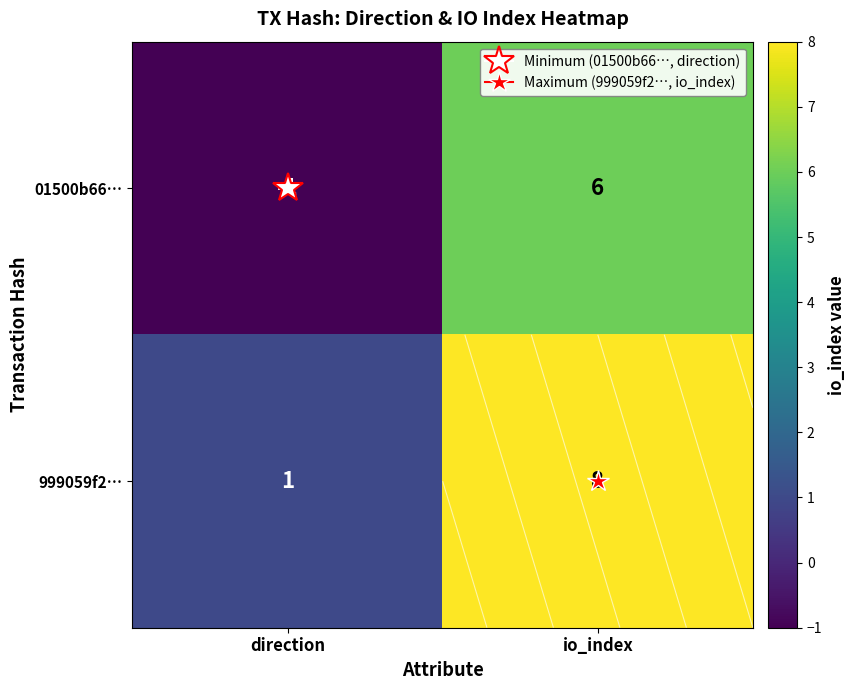

List the series in order of their overall mean, lowest first.

01500b66…, 999059f2…